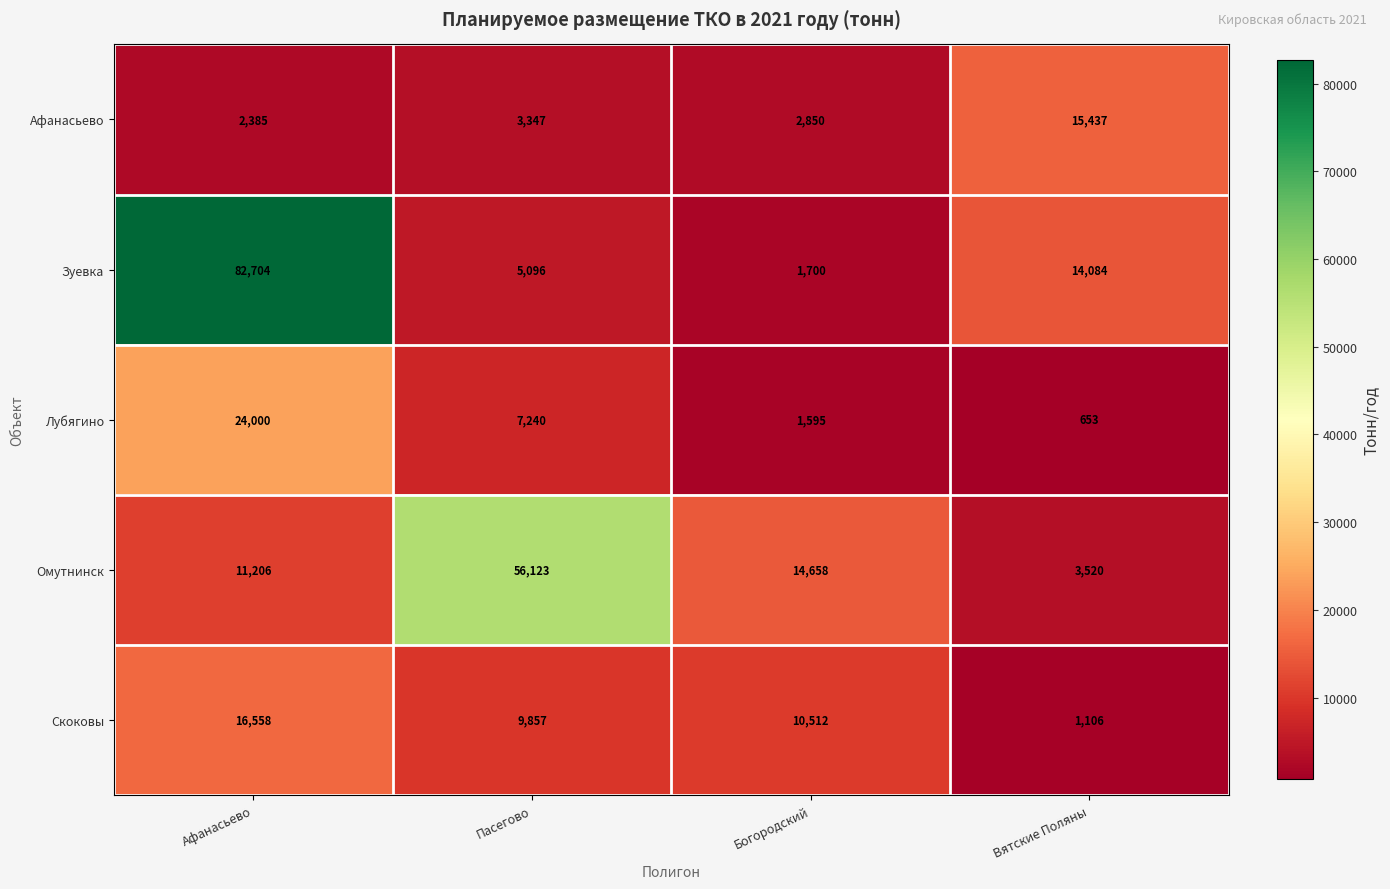

What is the average value of the Омутнинск series?

21377